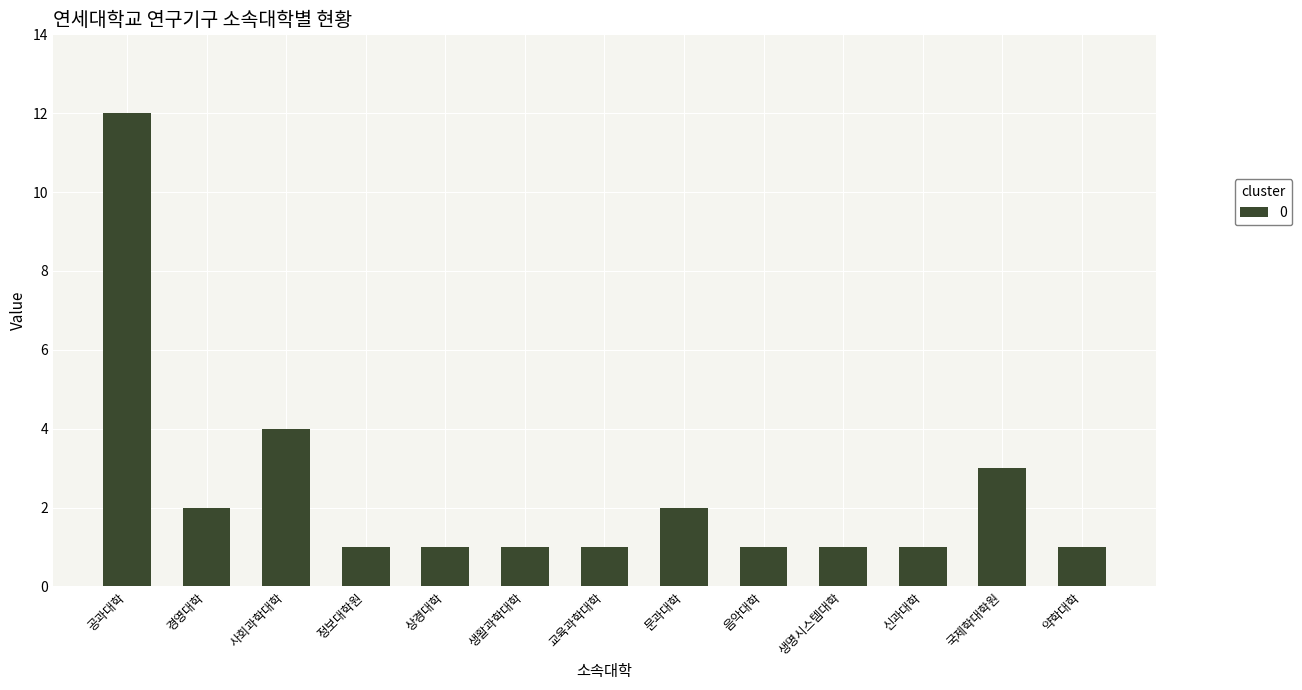

Approximately how many times larger is the value at 생명시스템대학 compared to 상경대학?

1.0